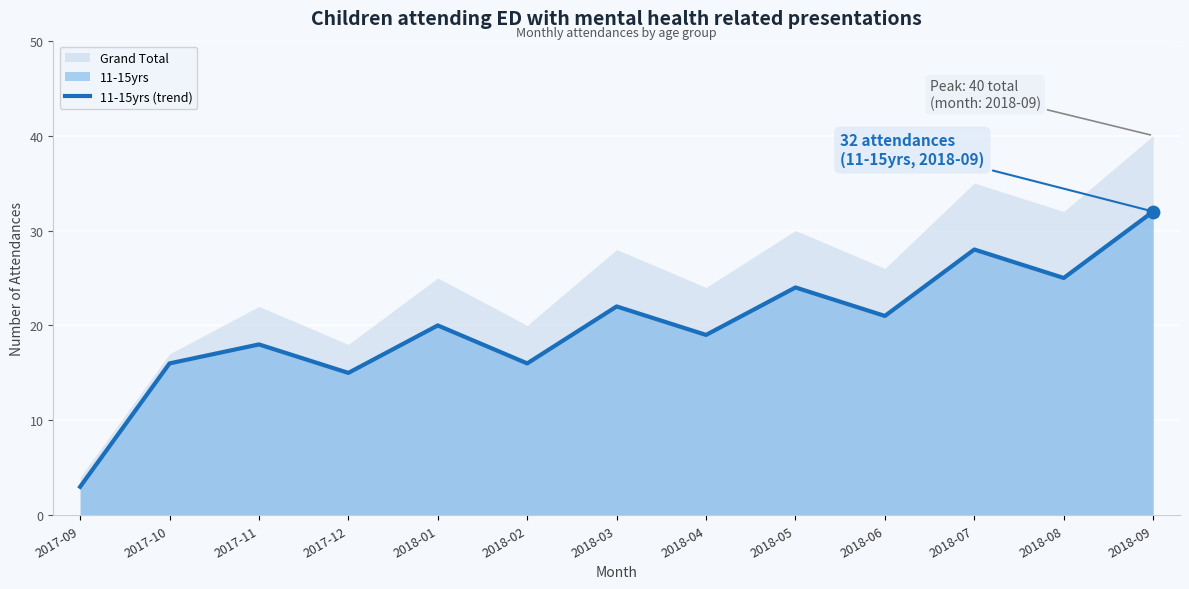

What is the change in value from 2017-10 to 2018-03?

+6